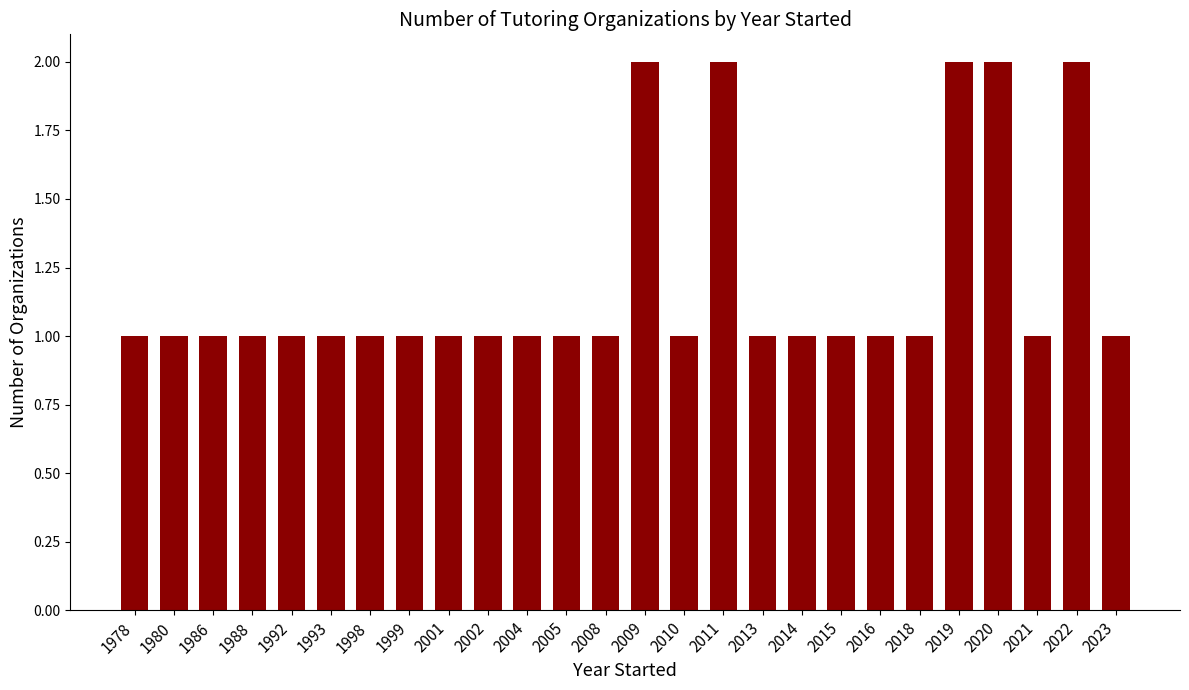

What is the difference between the second highest and second lowest values?

1